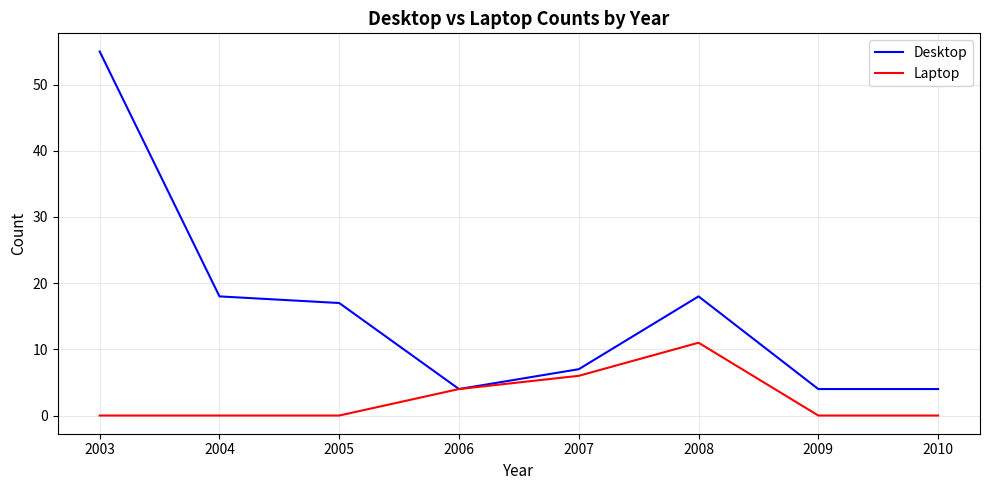

Reading left to right, extract all data points from this chart.

Desktop: 2003=55	2004=18	2005=17	2006=4	2007=7	2008=18	2009=4	2010=4
Laptop: 2003=0	2004=0	2005=0	2006=4	2007=6	2008=11	2009=0	2010=0